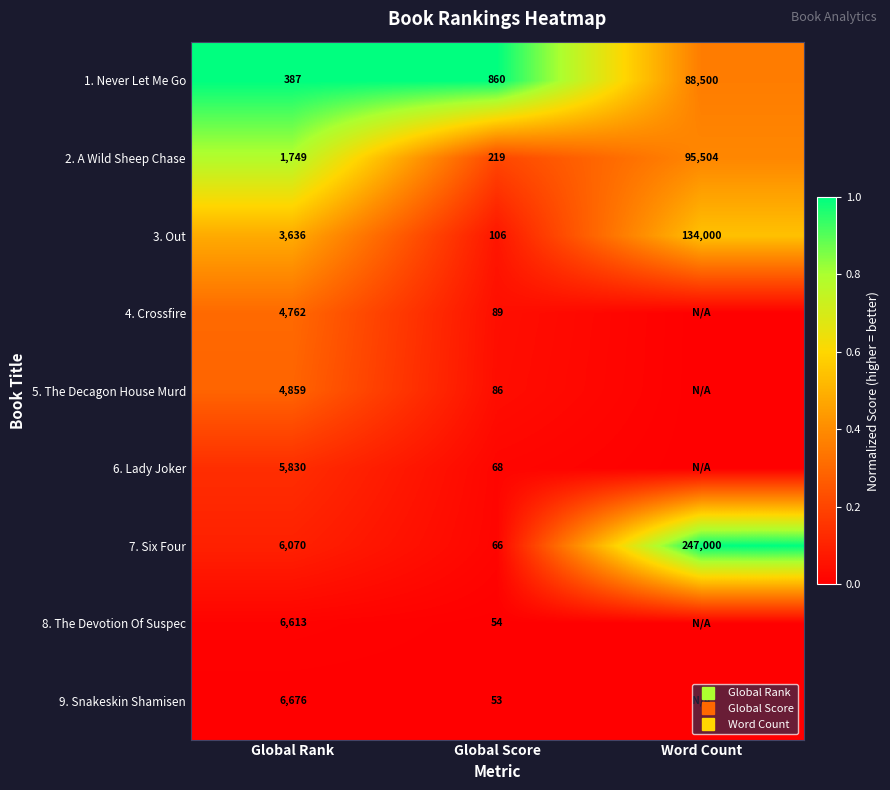

Rank the series at Word Count from highest to lowest value.

7. Six Four, 3. Out, 2. A Wild Sheep Chase, 1. Never Let Me Go, 4. Crossfire, 5. The Decagon House Murd, 6. Lady Joker, 8. The Devotion Of Suspec, 9. Snakeskin Shamisen